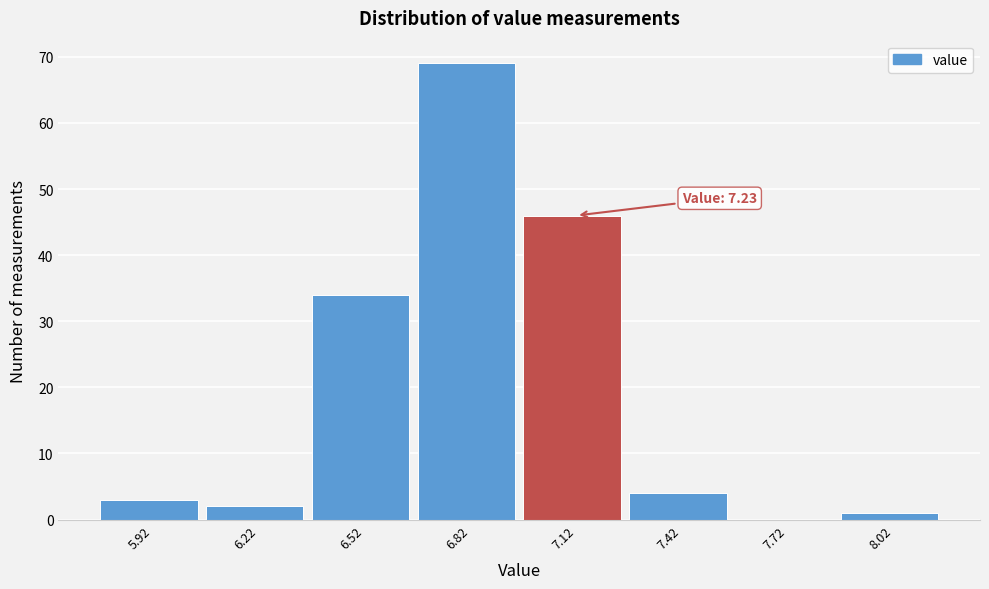

Reading left to right, what are all the values shown in this chart?

5.92=3	6.22=2	6.52=34	6.82=69	7.12=46	7.42=4	7.72=0	8.02=1